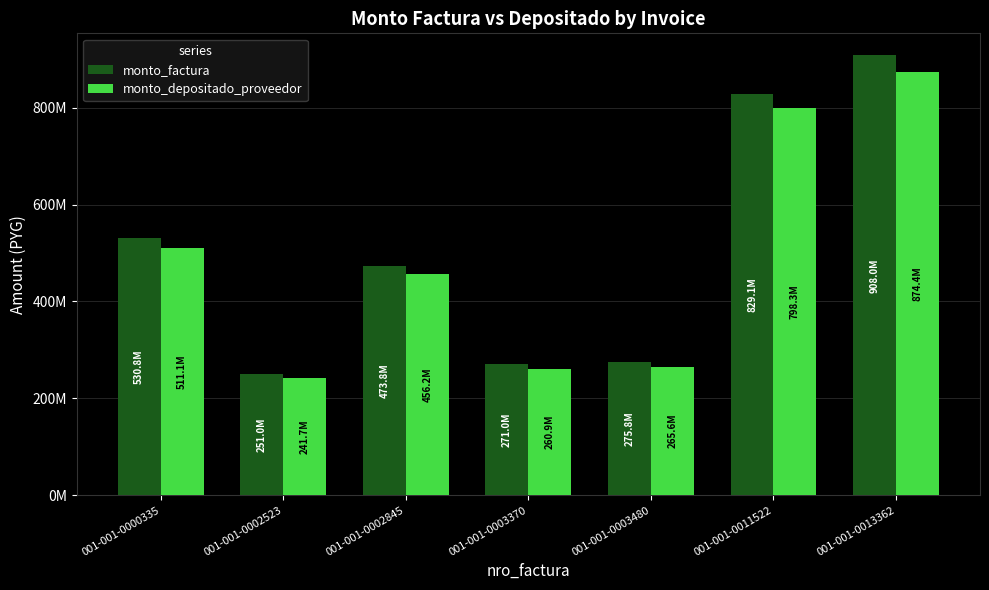

What is the minimum value shown in the chart?

241743162